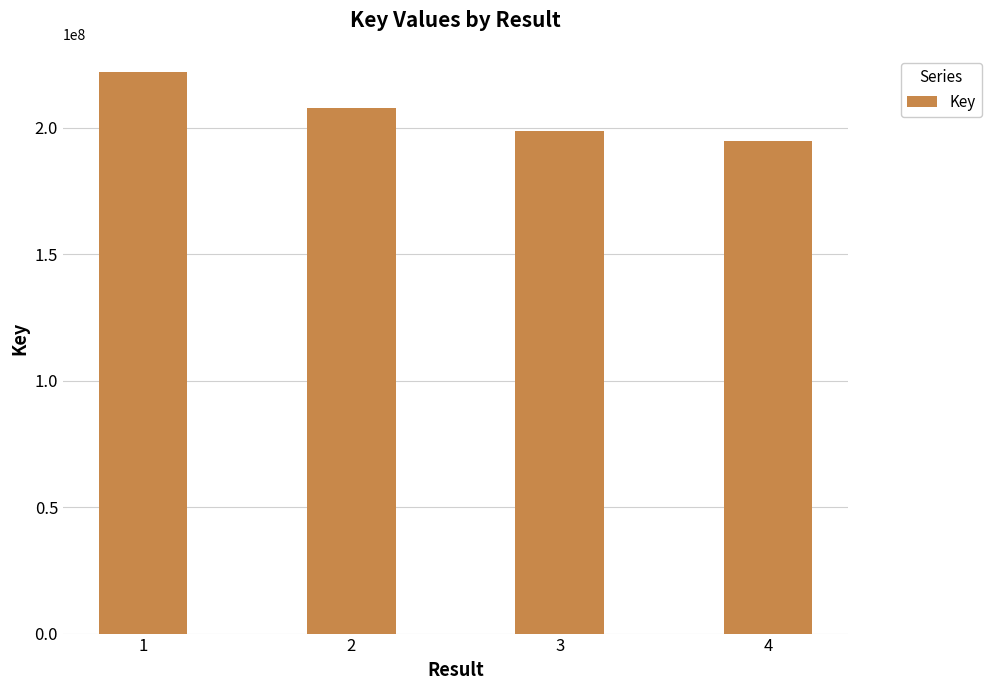

Reading left to right, list all the values displayed in this chart.

1=222203894	2=207891239	3=198790905	4=194955406